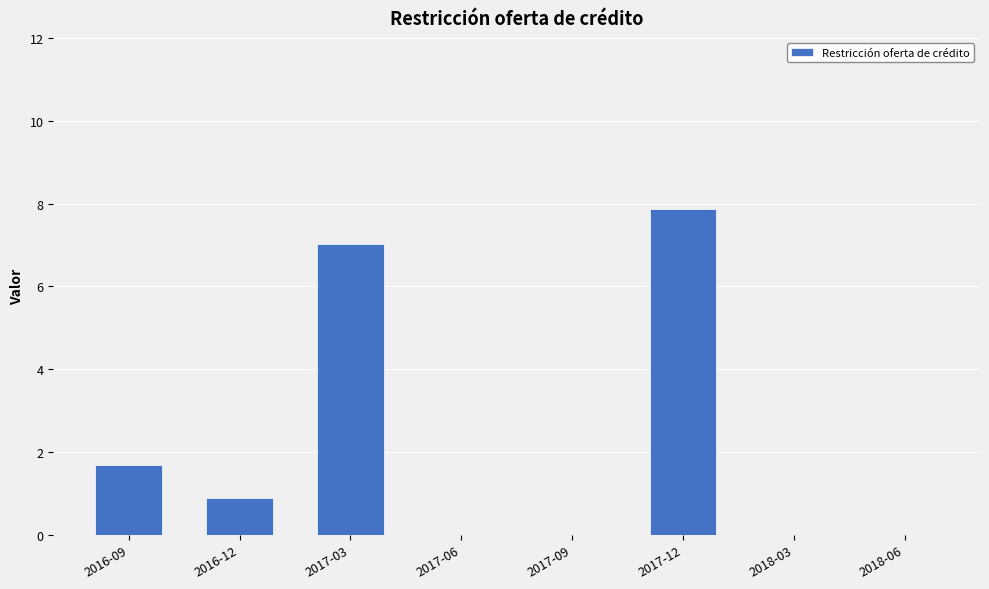

At which category does the chart reach its peak across all series?

2017-12